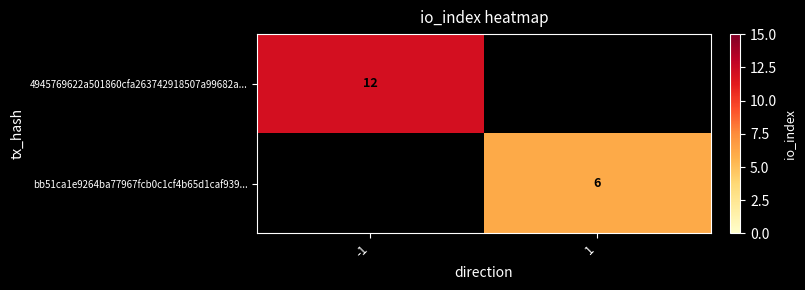

Is it true that 4945769622a501860cfa263742918507a99682a... equals 5 at -1?

False